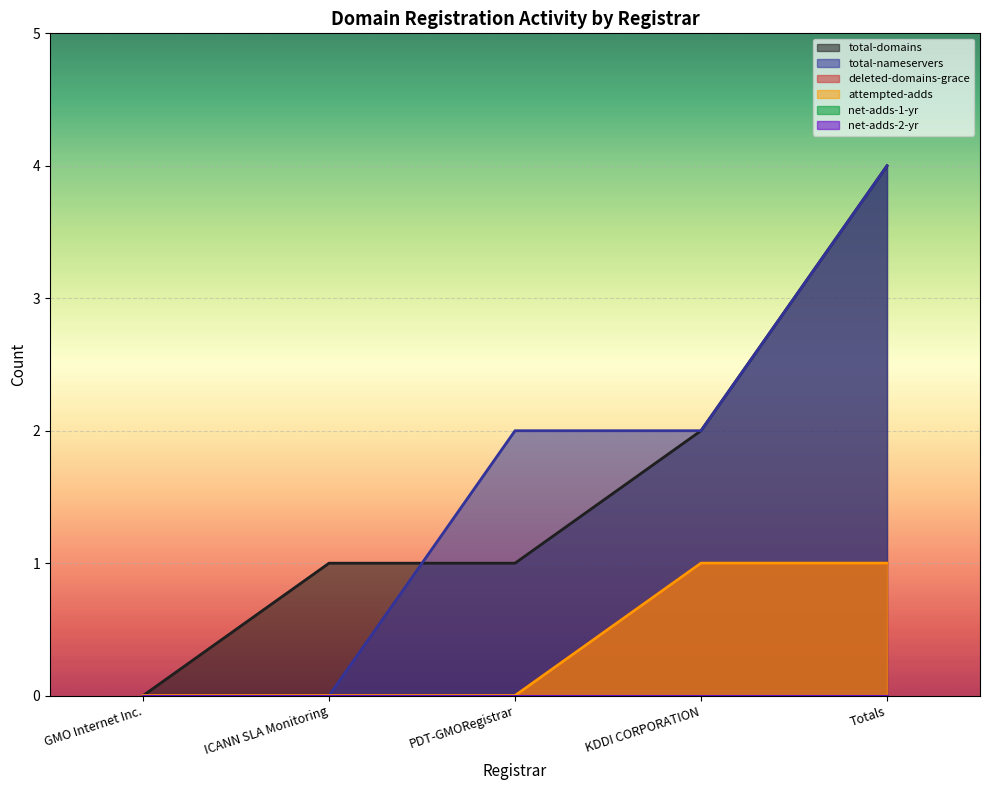

How many lines are shown in the chart?

6